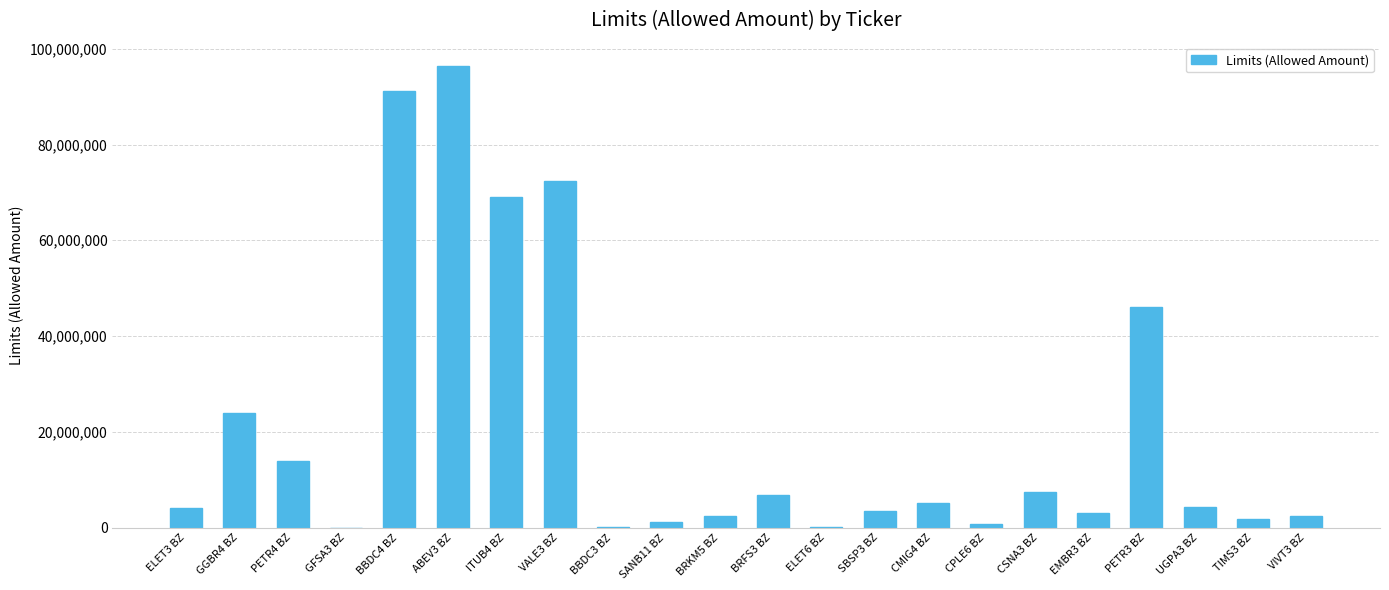

Are the bars horizontal?

No